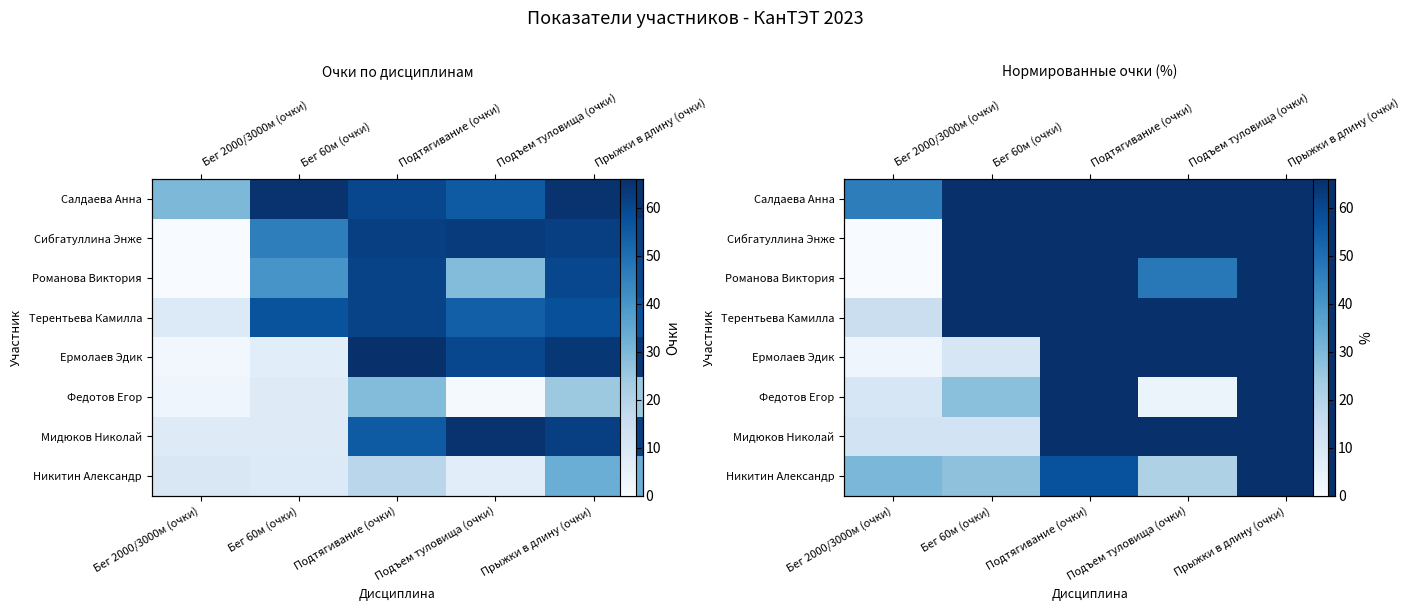

List the labels in order of Никитин Александр value, smallest first.

Подъем туловища (очки), Бег 60м (очки), Бег 2000/3000м (очки), Подтягивание (очки), Прыжки в длину (очки)